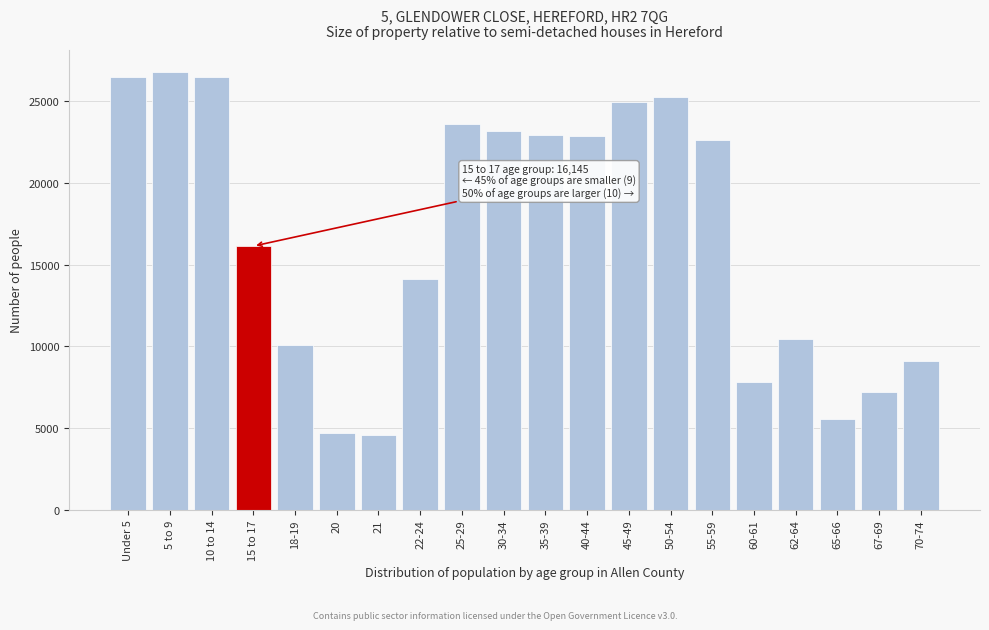

Which has a higher value, 25-29 or 60-61?

25-29